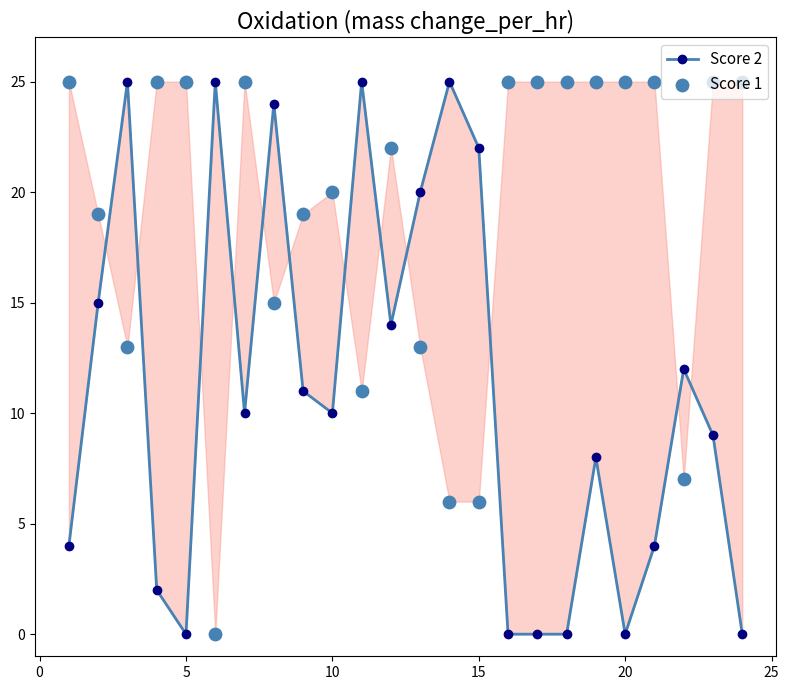

Which series has the largest Y range (max minus min)?

Score 2